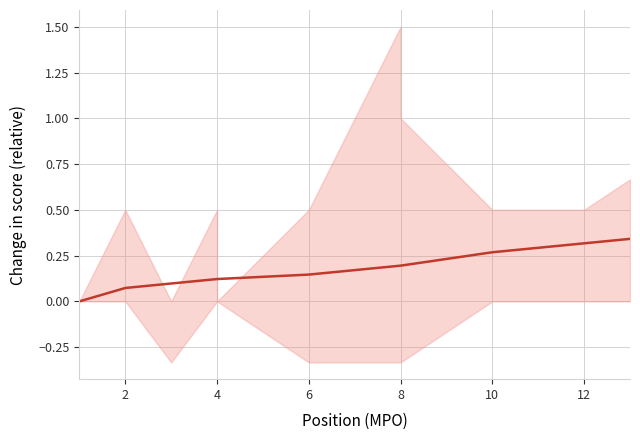

How many data points does each series have?

13